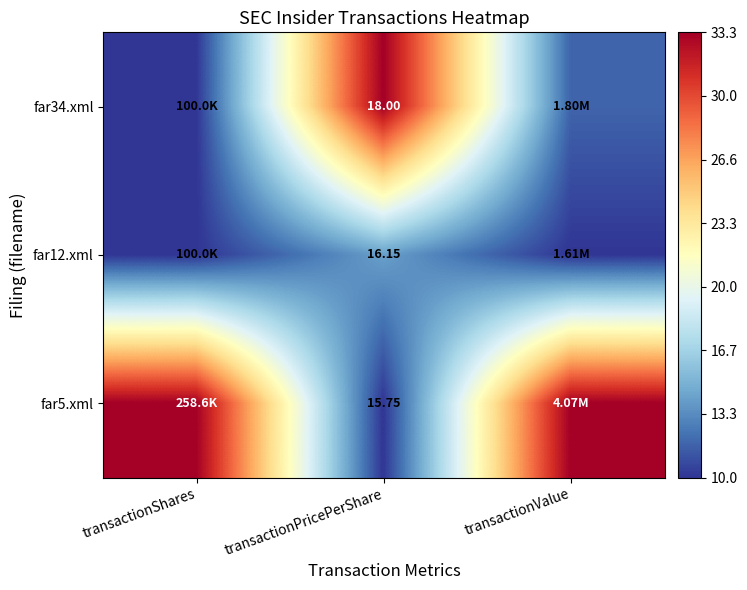

How many data points does each series have?

3